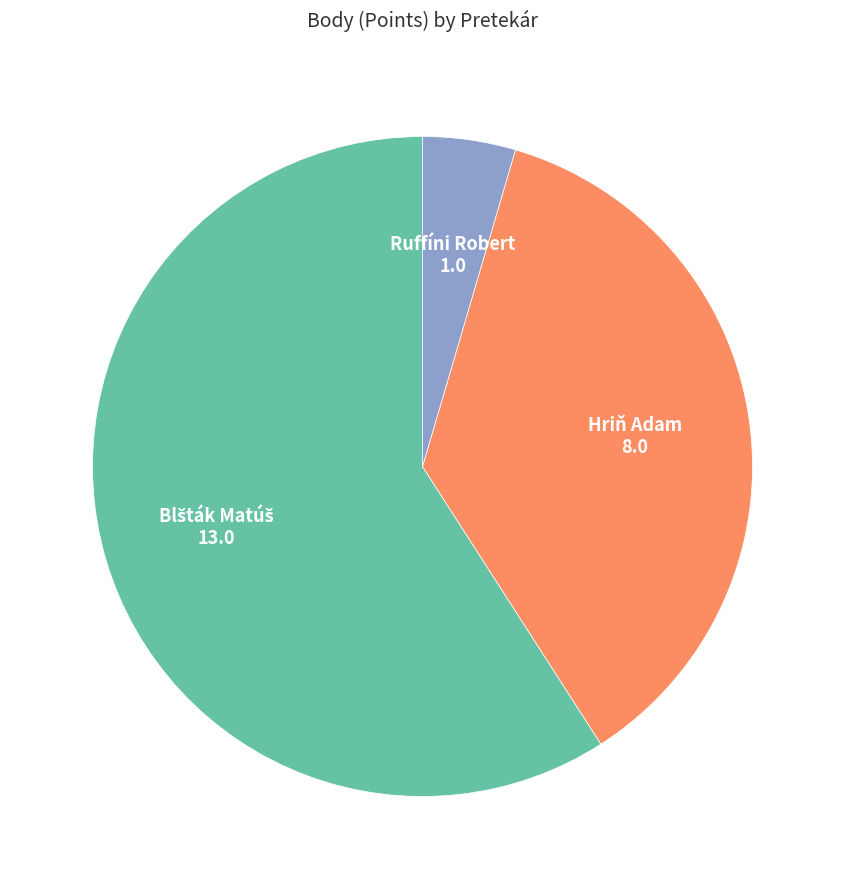

How many slices are in this pie chart?

3